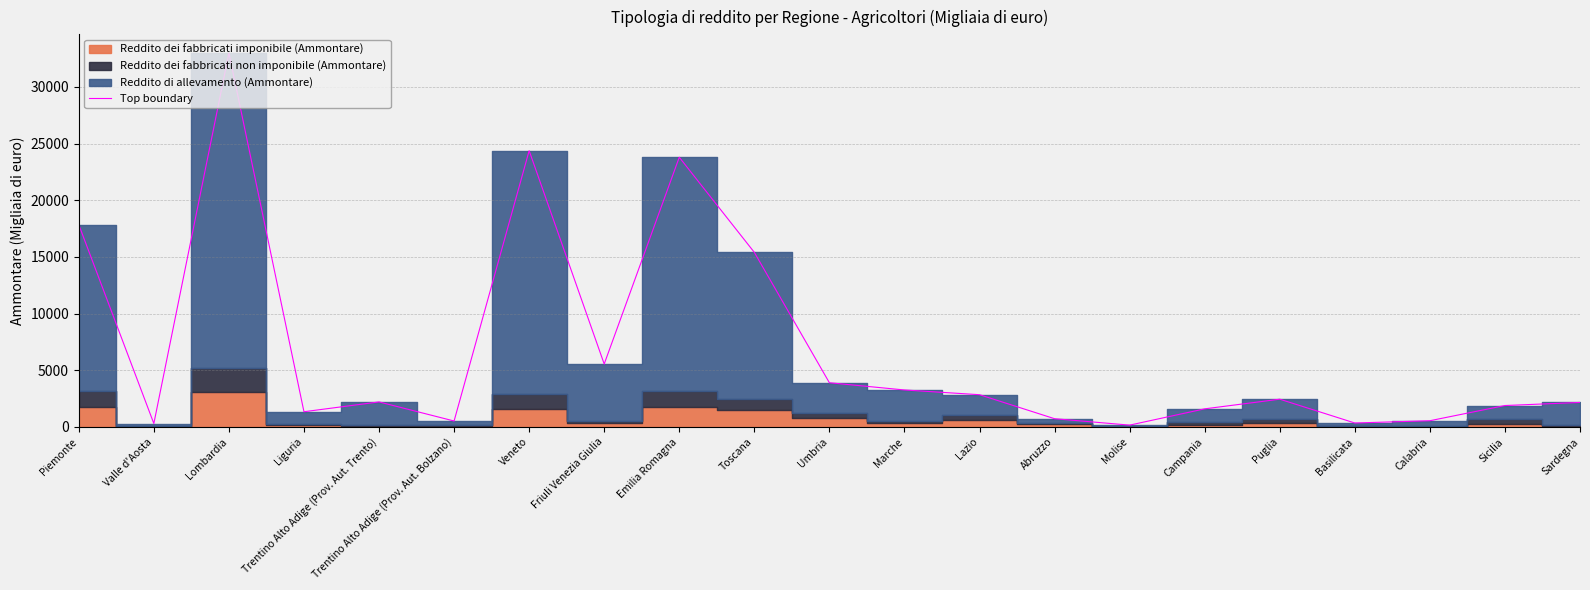

What is the sum of the values at Marche and Sardegna?

5414